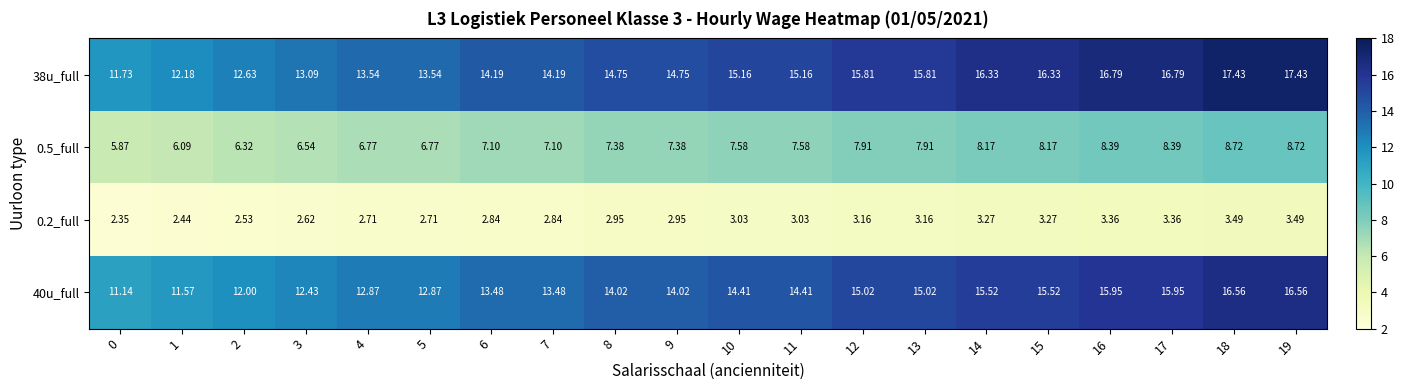

Is the value of 0.5_full at 3 greater than the value of 38u_full at 0?

No